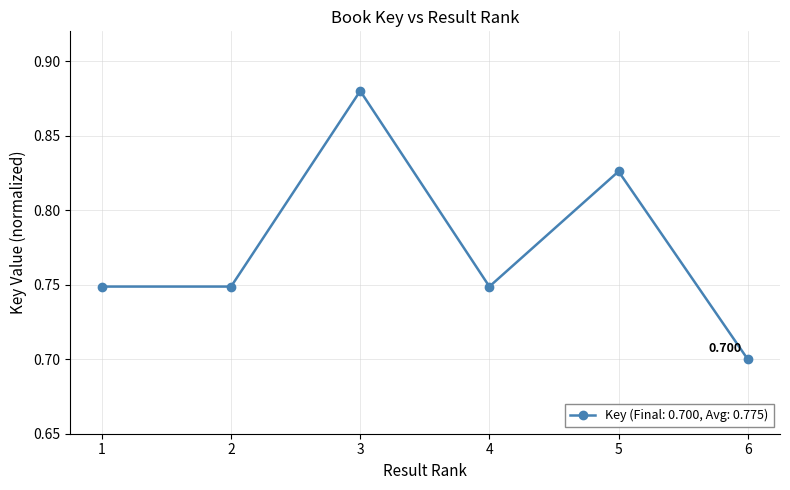

True or false: there are more than 1 points higher than both neighbors.

True